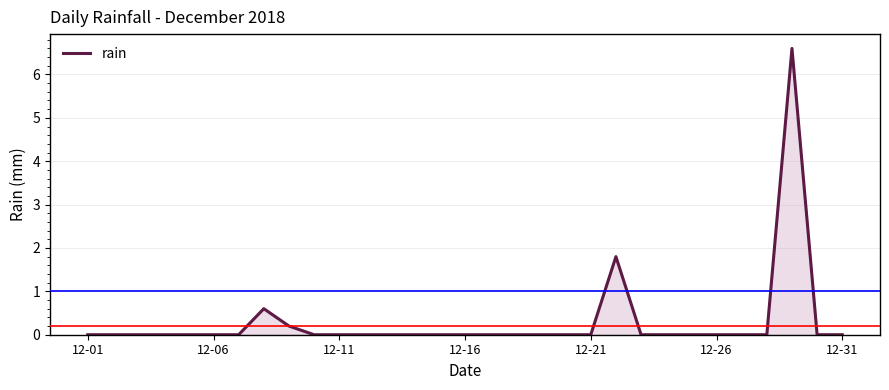

What is the difference between the maximum and minimum values?

6.6